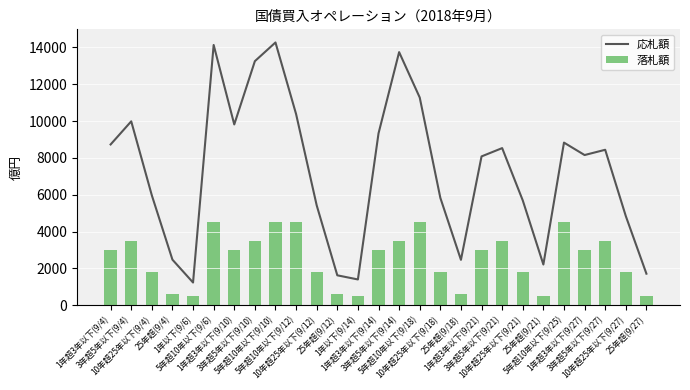

The value of 落札額 at 10年超25年以下(9/18) is 2938. True or false?

False